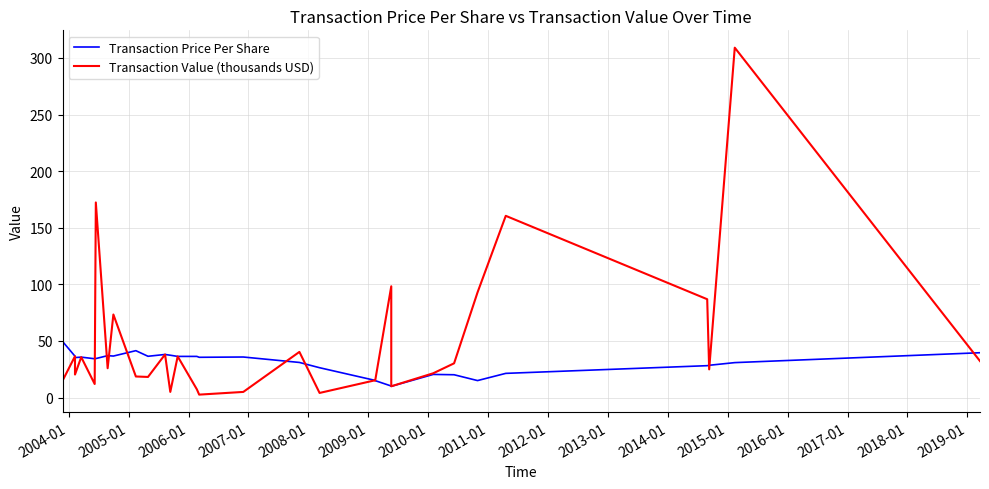

What is the difference between the maximum and second lowest values in the Transaction Value (thousands USD) series?

304.9